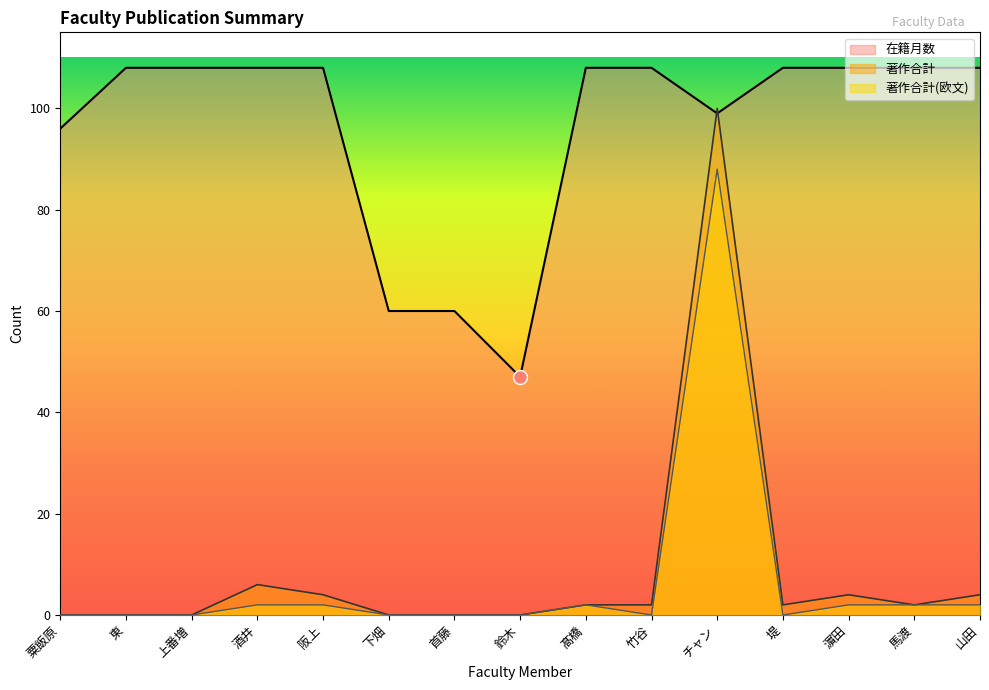

The value of 在籍月数 at 濵田 is 108. True or false?

True